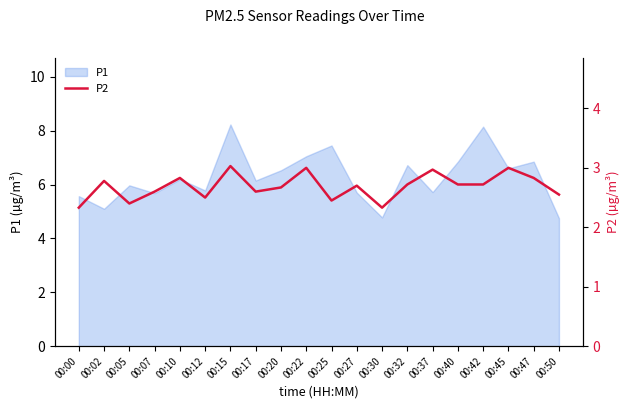

The P1 series shows 2.7 at 00:12. True or false?

False